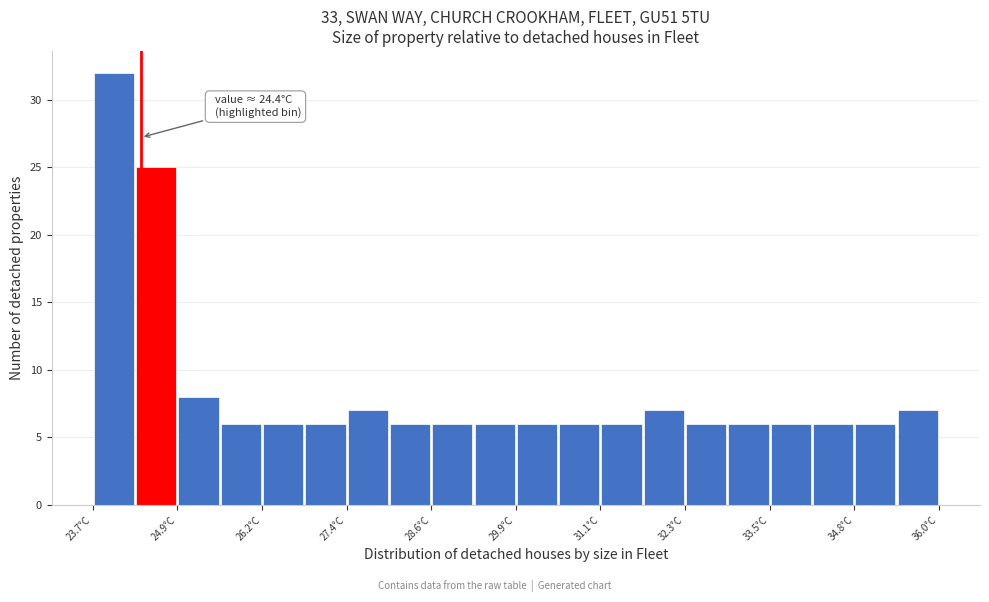

Around what value on the x-axis is the tallest bar? Give the approximate position of its centre, as read against the axis.

24.0